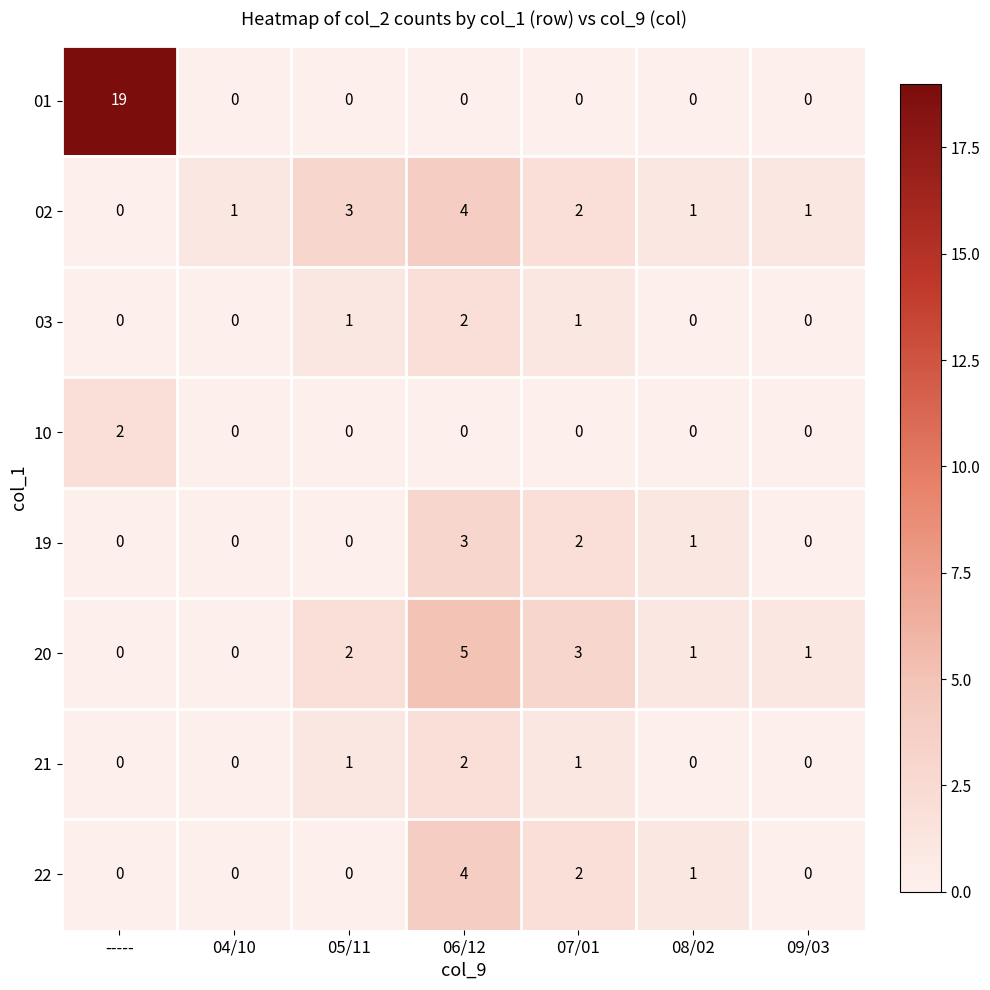

Which label corresponds to the largest value in the chart?

-----